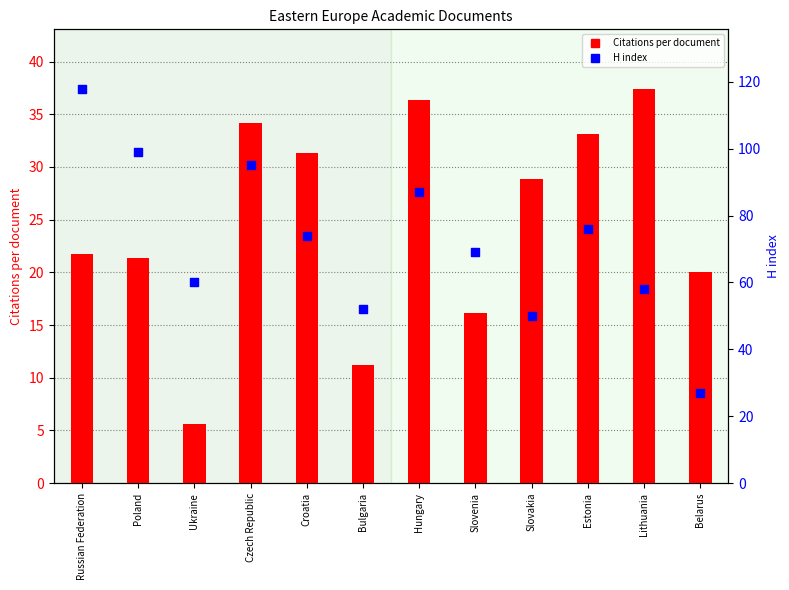

What are all the series names shown in the legend?

Citations per document, H index